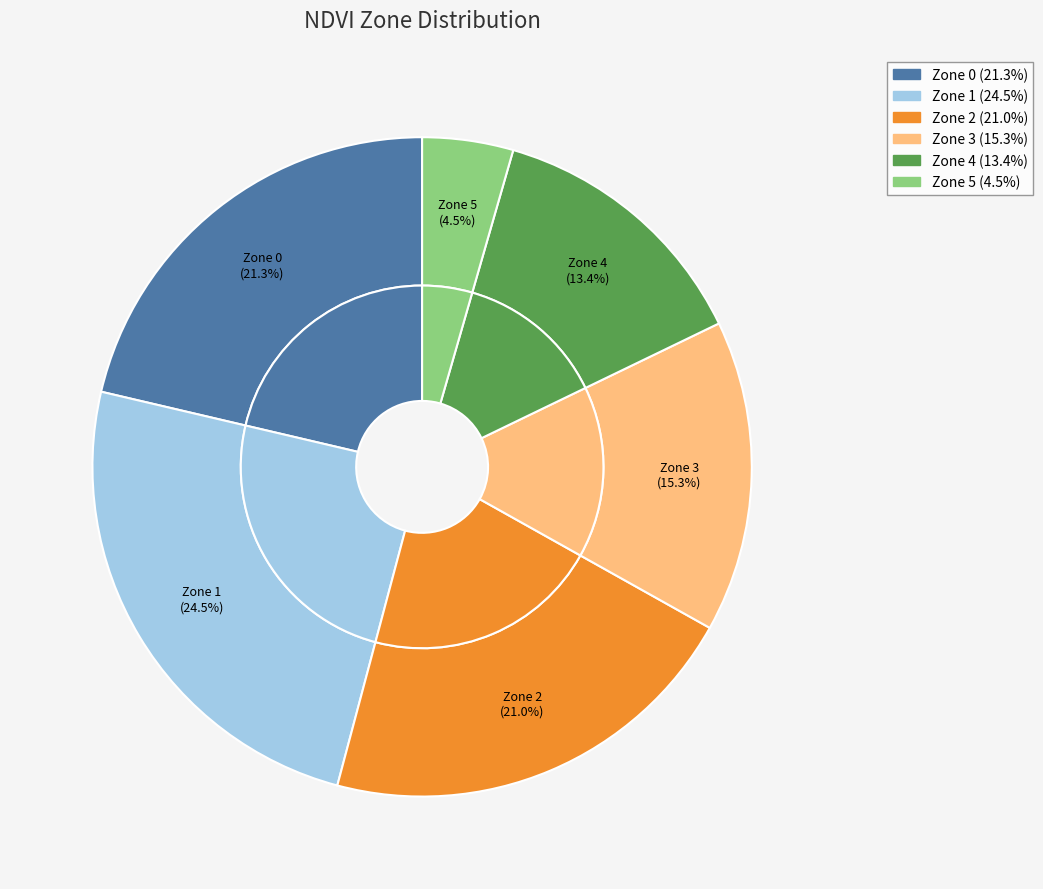

Is it true that Zone 2 is 11% of the pie?

False